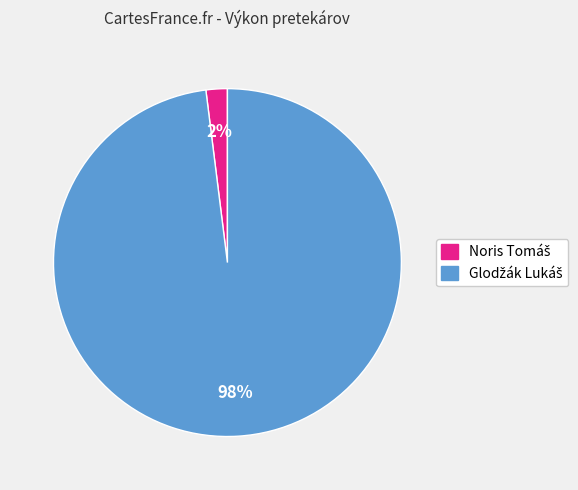

Is there any slice that represents more than half of the pie?

Yes